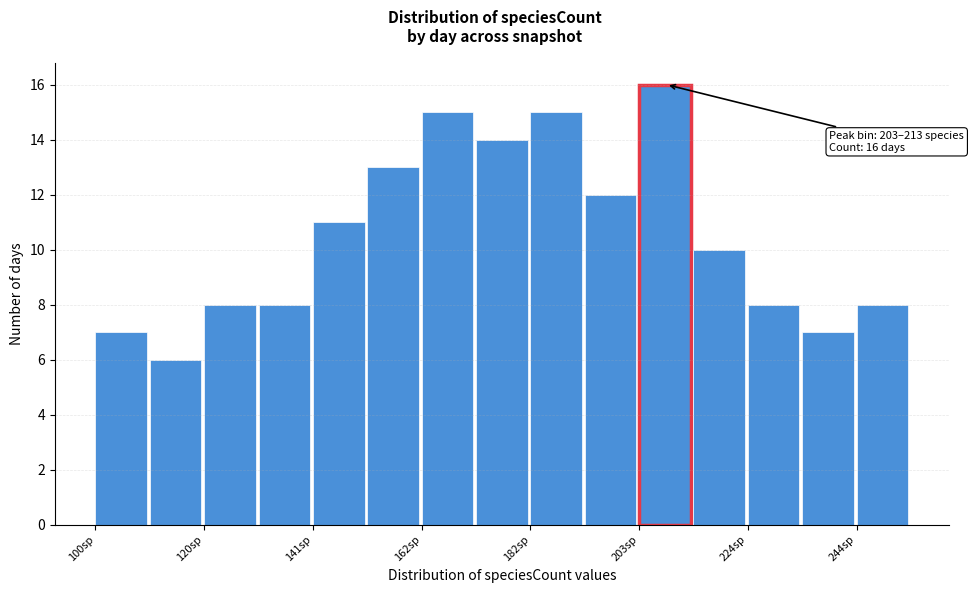

Around what value on the x-axis is the tallest bar? Give the approximate position of its centre, as read against the axis.

210